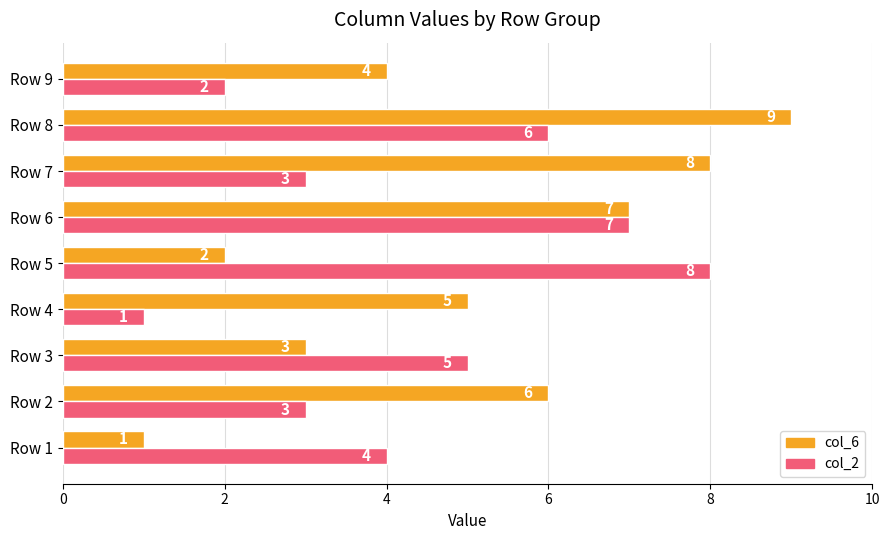

At which label is col_2 closest to 4?

Row 1